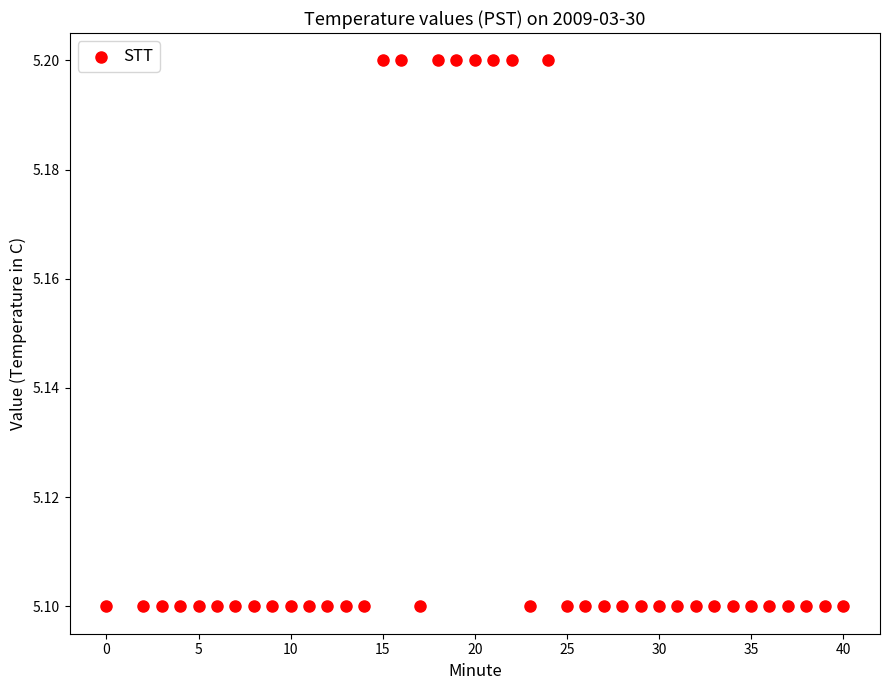

What is the range of X values (max minus min)?

40.0